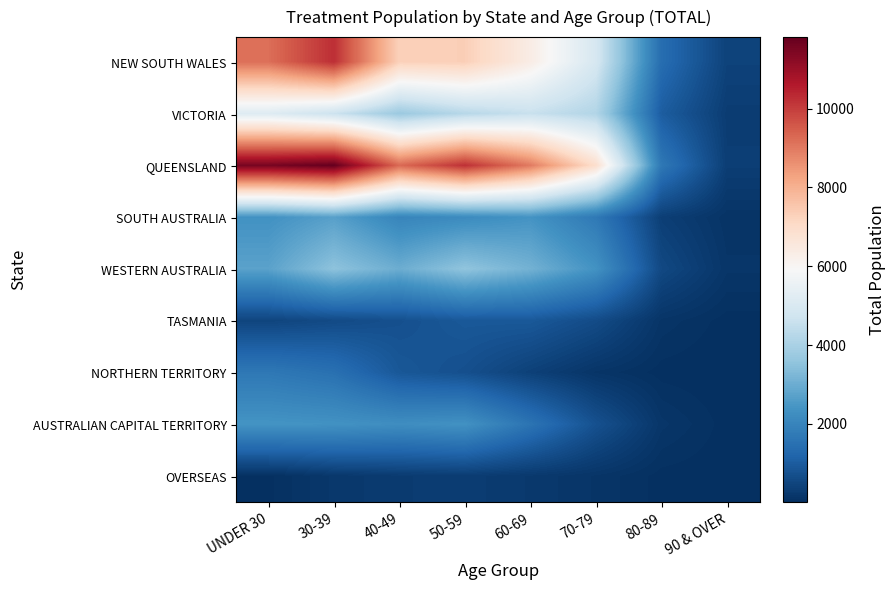

Which has a higher value, UNDER 30 or 30-39?

30-39